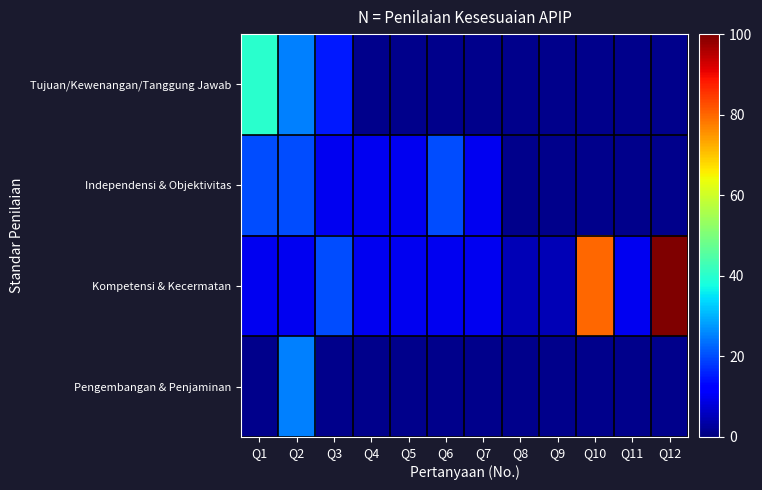

At how many categories does at least one series exceed 76?

2